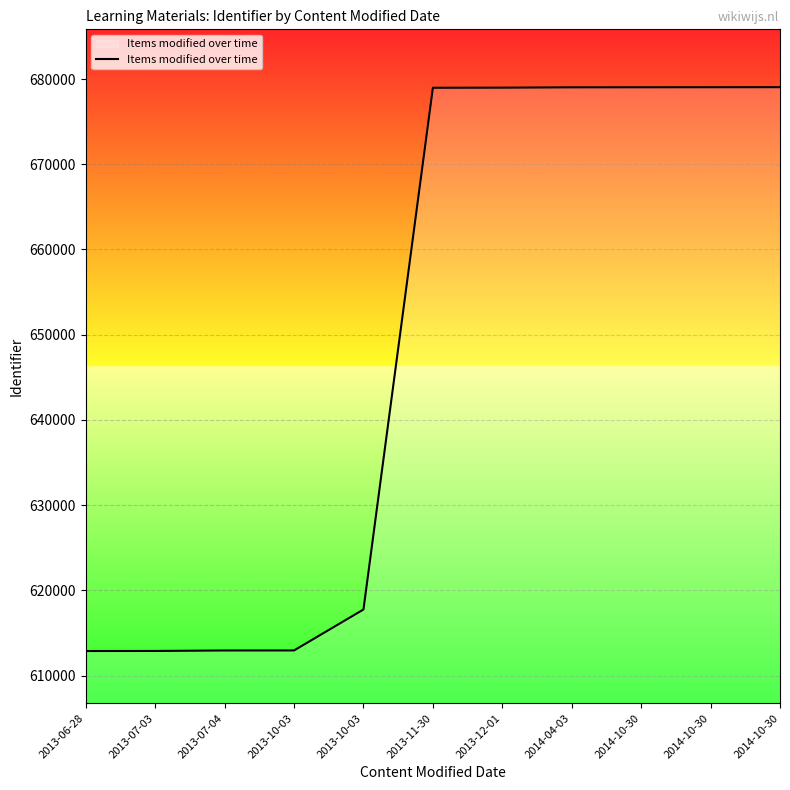

True or false: the data shows 612884 at 2013-06-28.

True